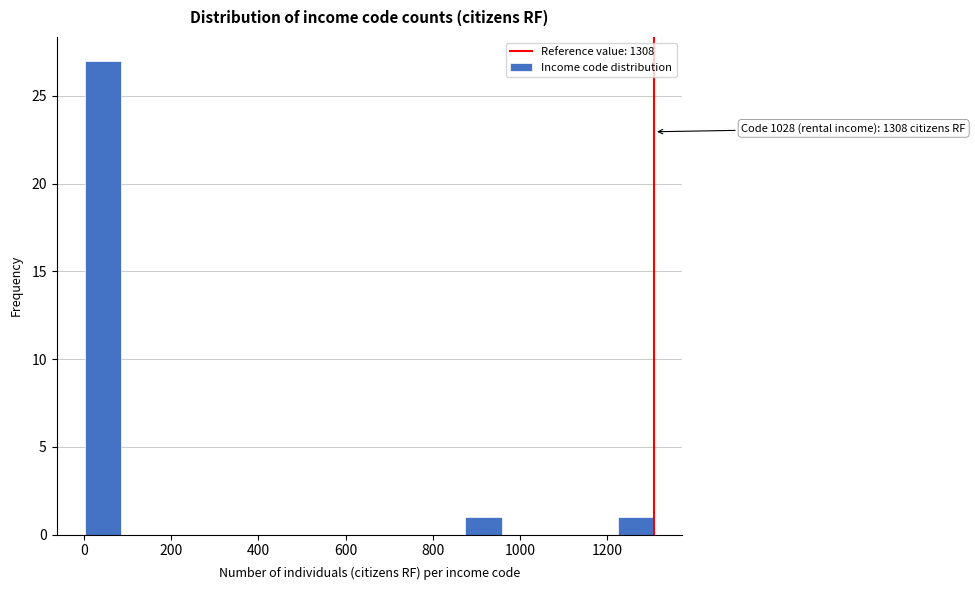

Which range on the x-axis has the tallest bar?

0 to 80